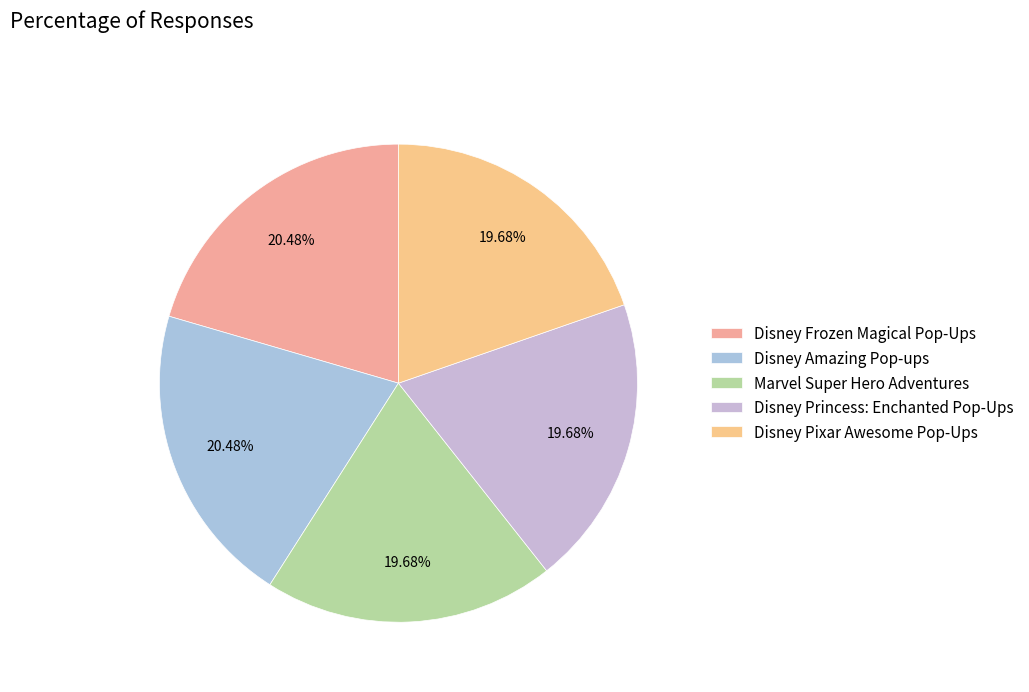

What percentage do Disney Pixar Awesome Pop-Ups and Disney Frozen Magical Pop-Ups together represent?

40.2%